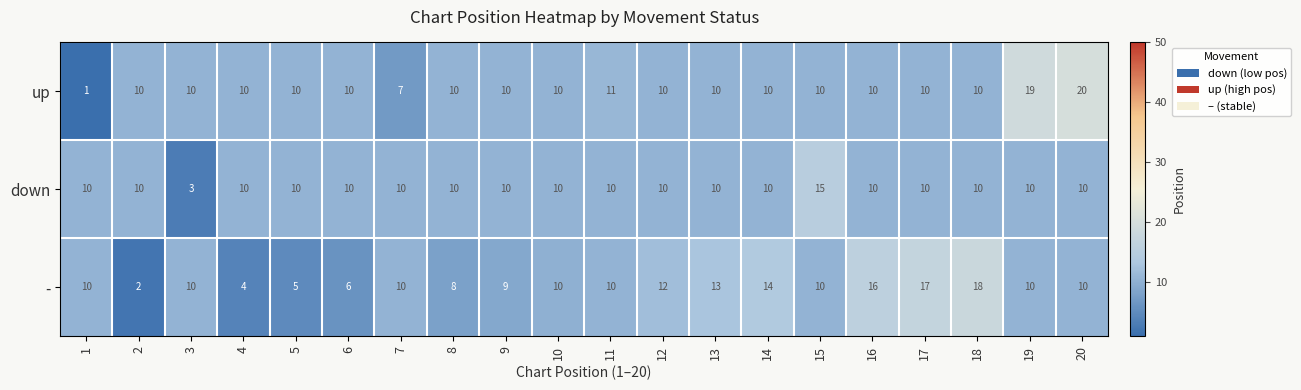

What is the difference between the highest and lowest values at 13?

3